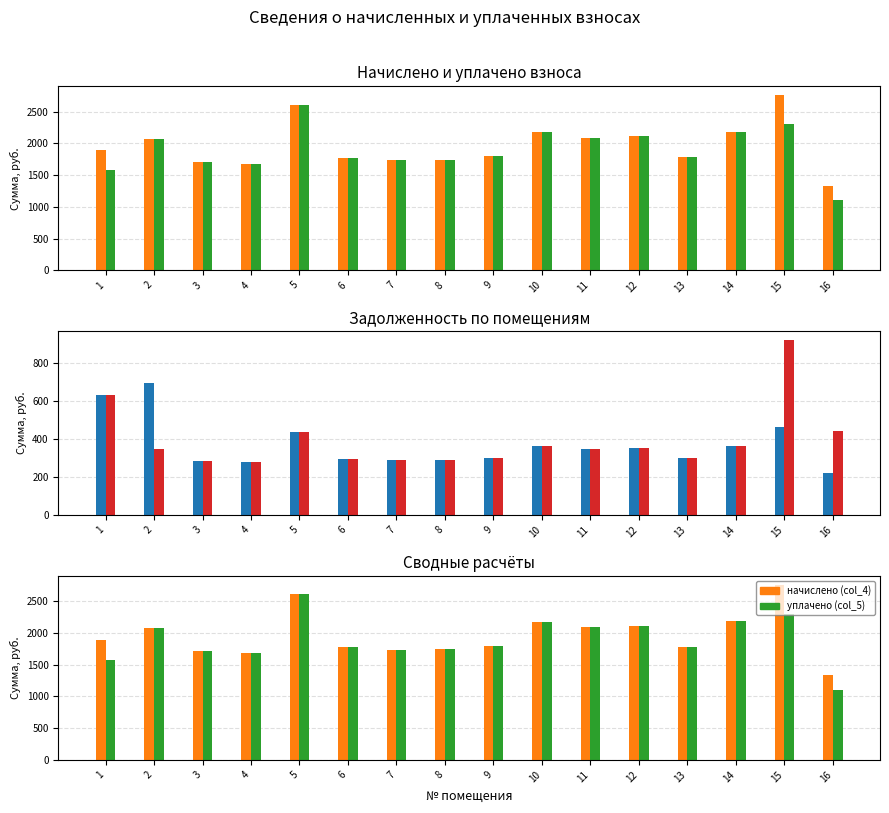

At 16, list the series in order from smallest to largest.

задолженность (col_2), задолженность2 (col_7), уплачено (col_5), начислено (col_4)